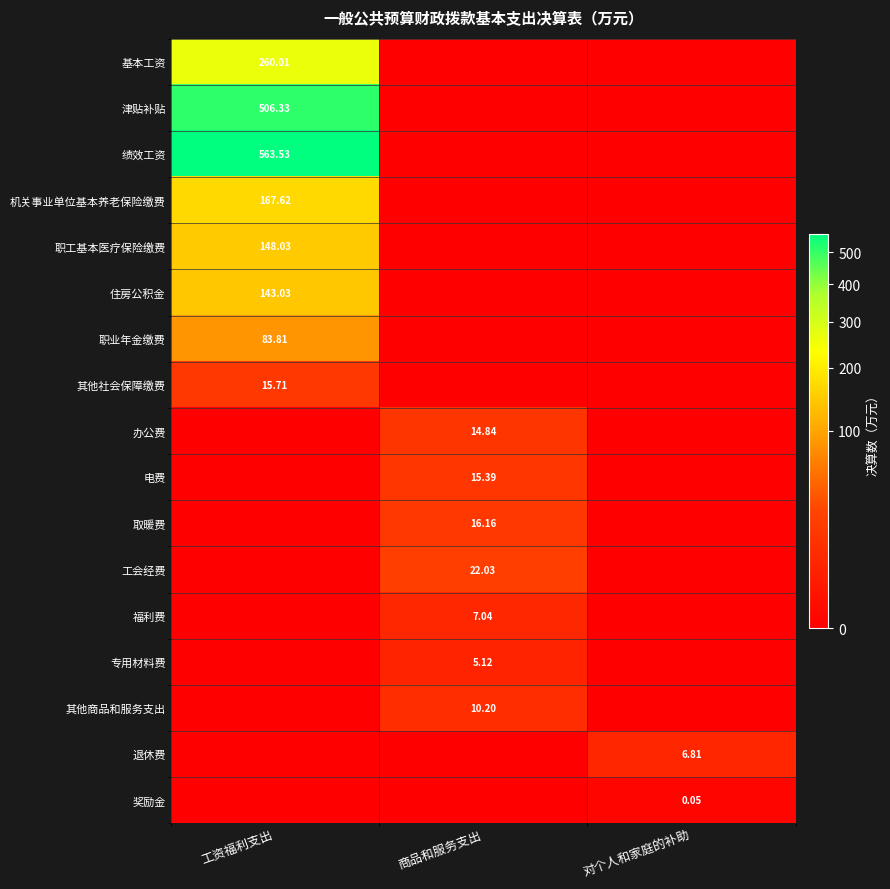

What is the average value of the 其他社会保障缴费 series?

5.2